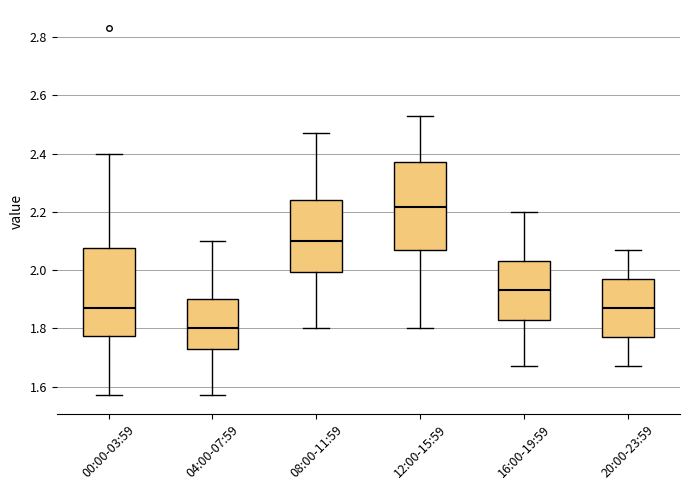

Which box has the lowest median line?

04:00-07:59